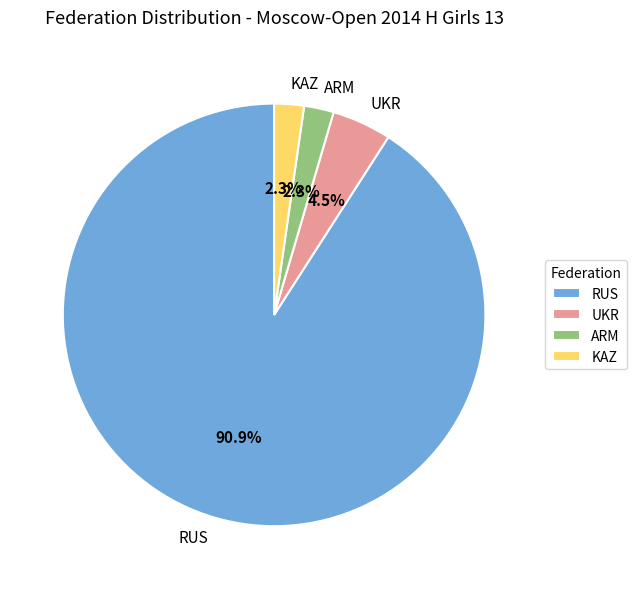

Combined, what portion of the pie is KAZ and UKR?

6.8%